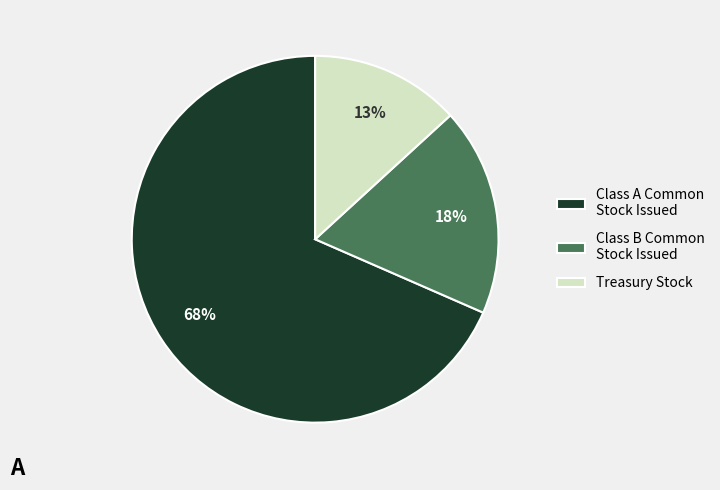

Rank the categories by value from lowest to highest.

Treasury Stock, Class B Common Stock Issued, Class A Common Stock Issued